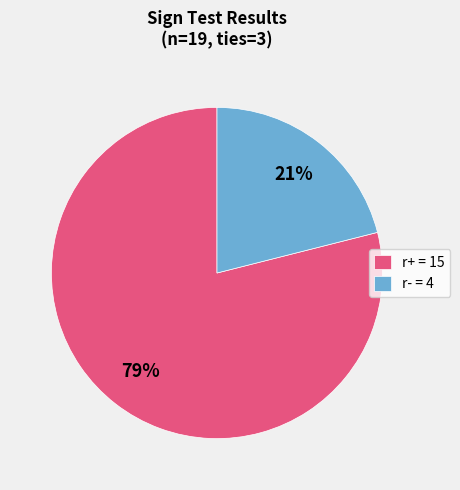

To the nearest percent, what is the difference between the largest and smallest slice percentages?

58%